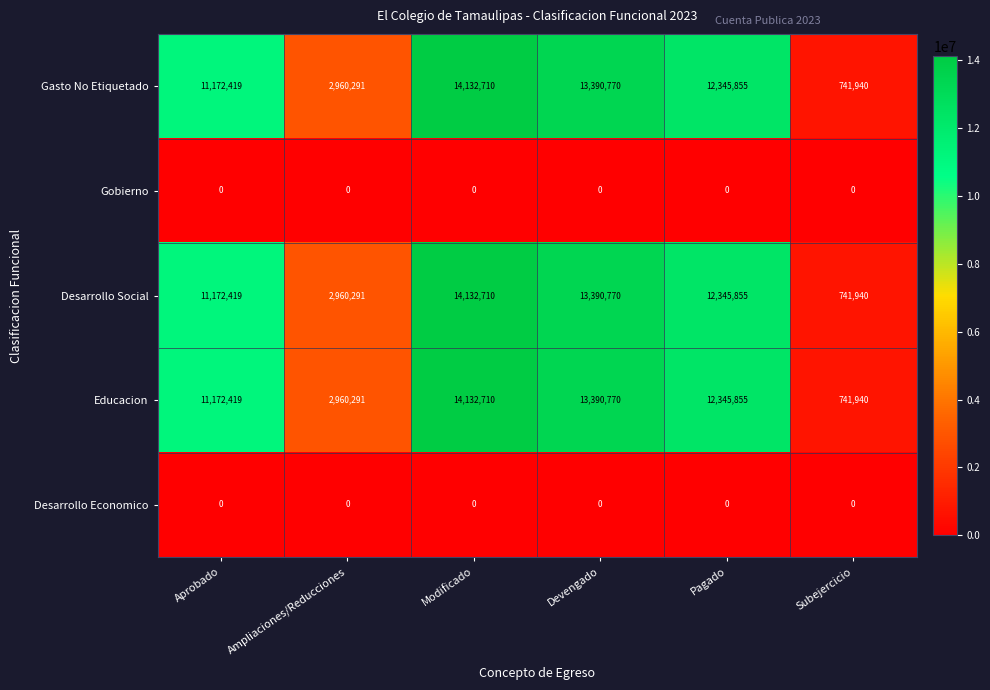

At which label is Educacion closest to 7437325?

Aprobado